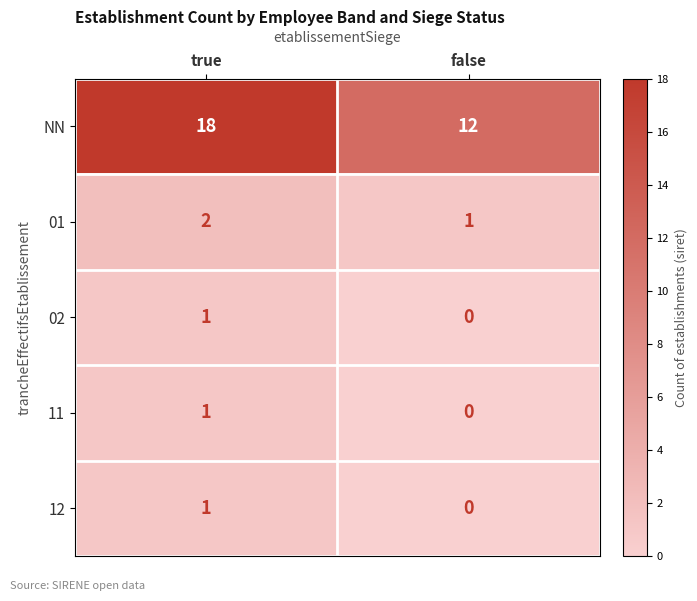

Reading right to left, what are all the values shown in this chart?

NN: 12	18
01: 1	2
02: 0	1
11: 0	1
12: 0	1